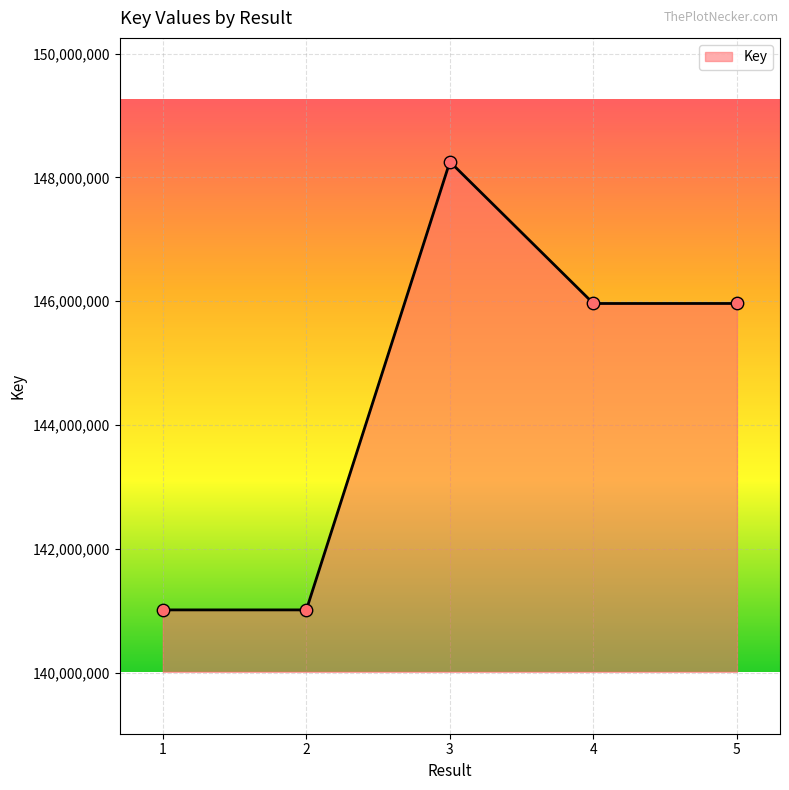

What is the ratio of the value at 1 to the value at 5?

1.0